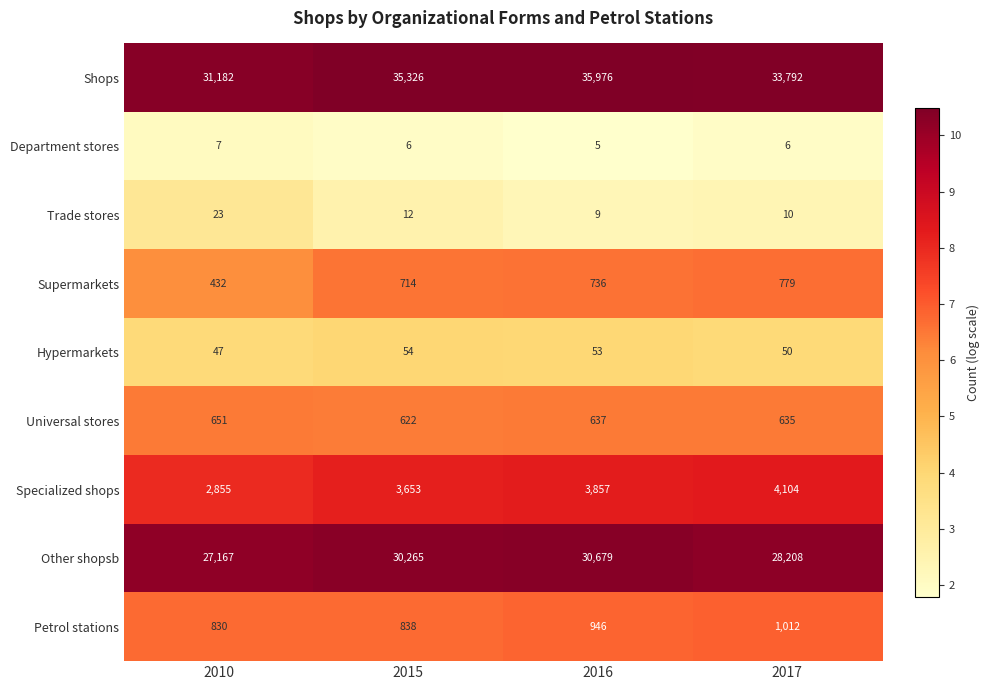

Rank the series by their maximum value, from lowest to highest.

Department stores, Trade stores, Hypermarkets, Universal stores, Supermarkets, Petrol stations, Specialized shops, Other shopsb, Shops